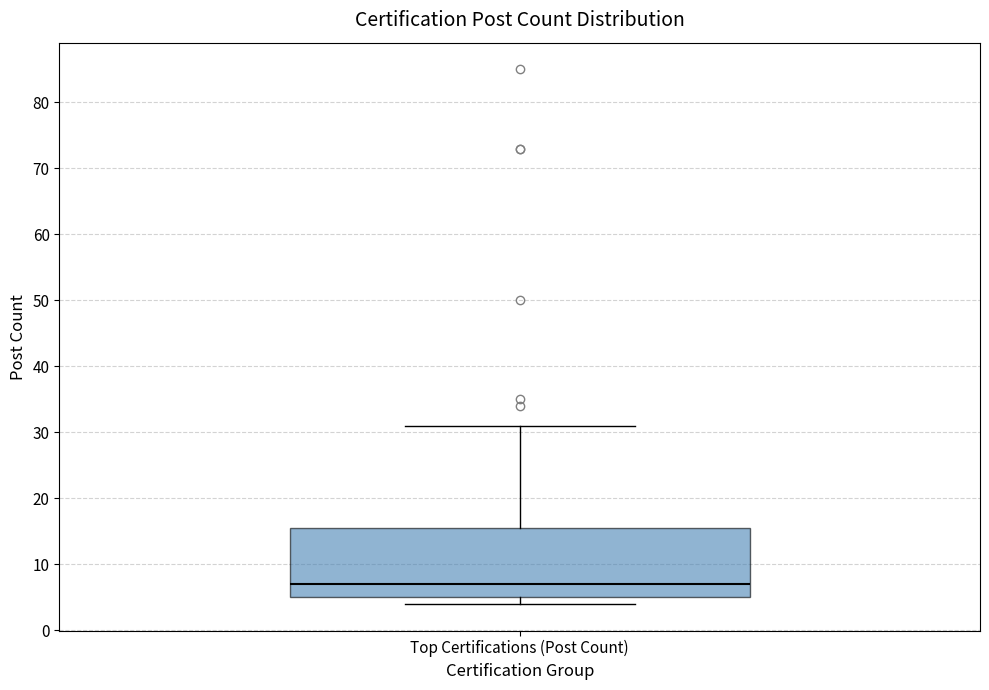

Read this box plot against the y-axis: the position of the median line, the range covered by the box, and the ends of both whiskers. The values are not printed on the chart, so give them approximately, as read against the axis.

median 7, box 5 to 16, whiskers 4 to 31